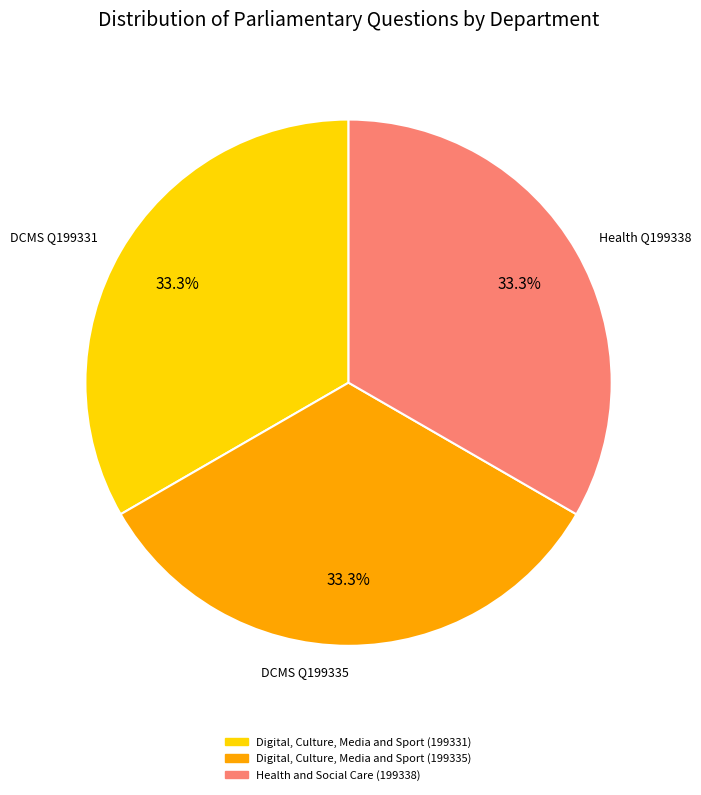

Approximately how many times larger is the value at Health Q199338 compared to DCMS Q199335?

1.0